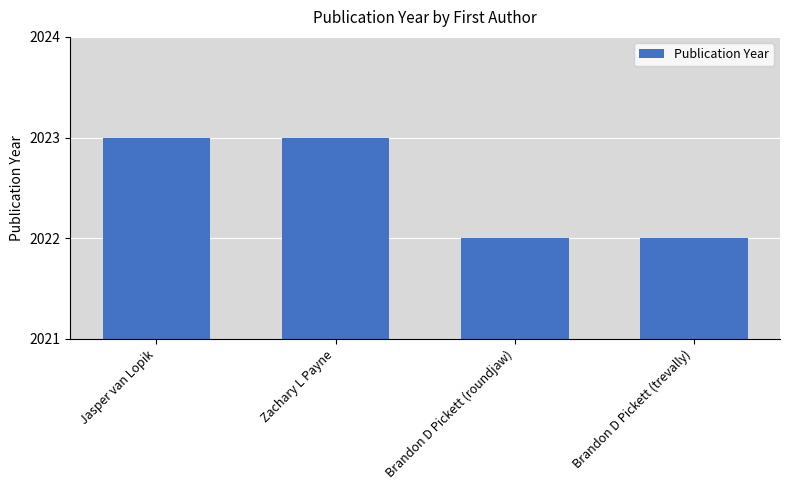

What is the label of the 3rd bar from the right?

Zachary L Payne